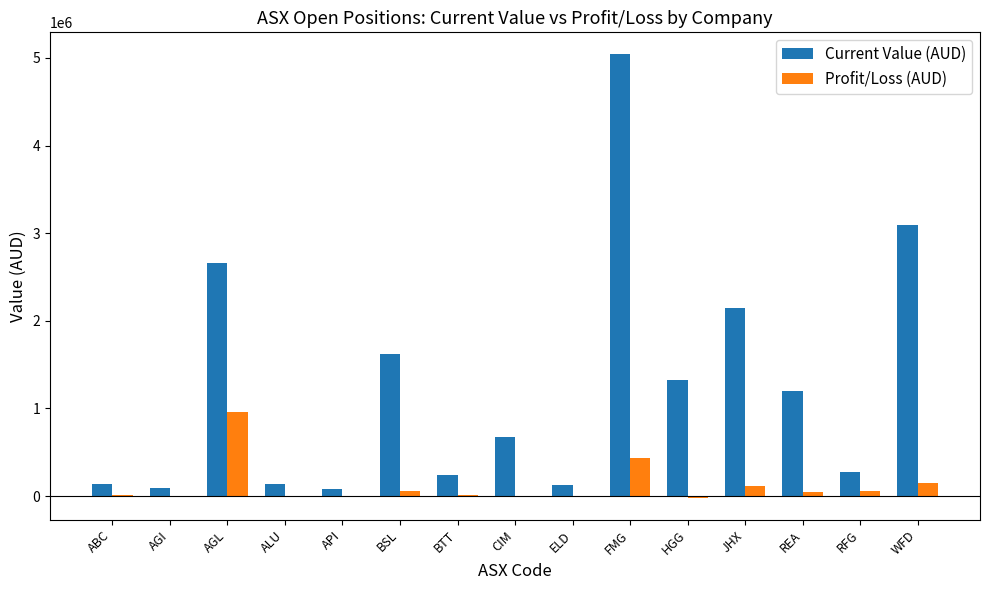

Where does the Profit/Loss (AUD) series first go above 18271?

AGL